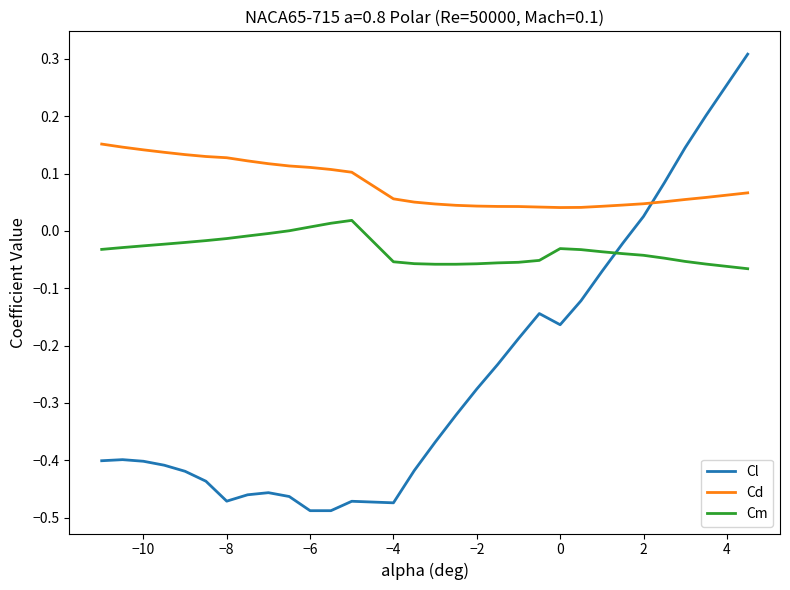

Which series has the widest spread of values?

Cl